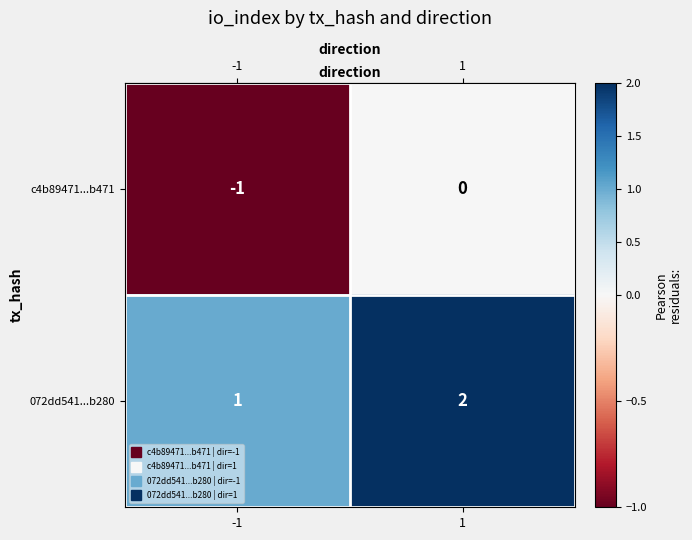

Which series has the largest total across all categories?

072dd541...b280